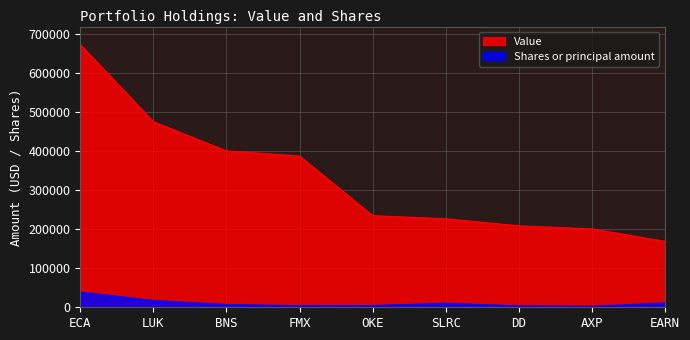

Reading left to right, list all the values displayed in this chart.

Value: ECA=674000	LUK=476000	BNS=401000	FMX=388000	OKE=235000	SLRC=227000	DD=209000	AXP=201000	EARN=169000
Shares or principal amount: ECA=38875	LUK=17488	BNS=7000	FMX=4000	OKE=4400	SLRC=10243	DD=3570	AXP=2655	EARN=11000